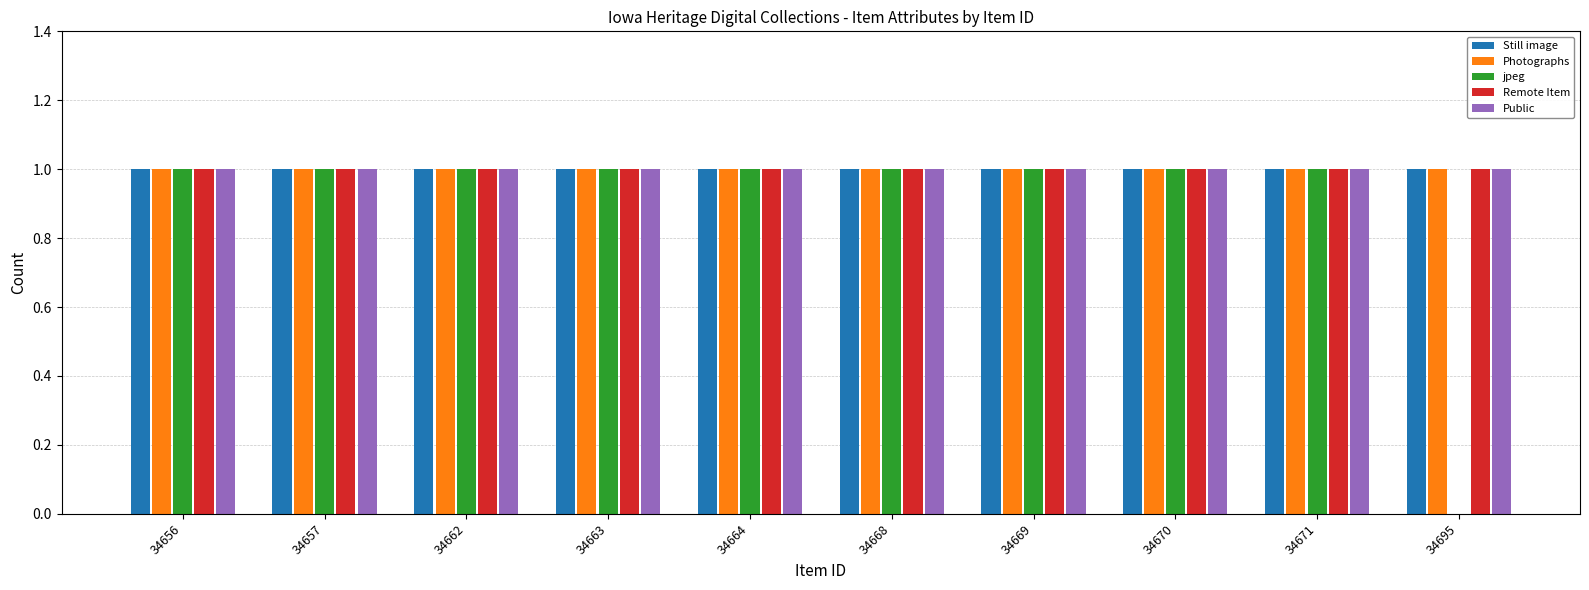

The Remote Item series shows 1 at 34670. True or false?

True